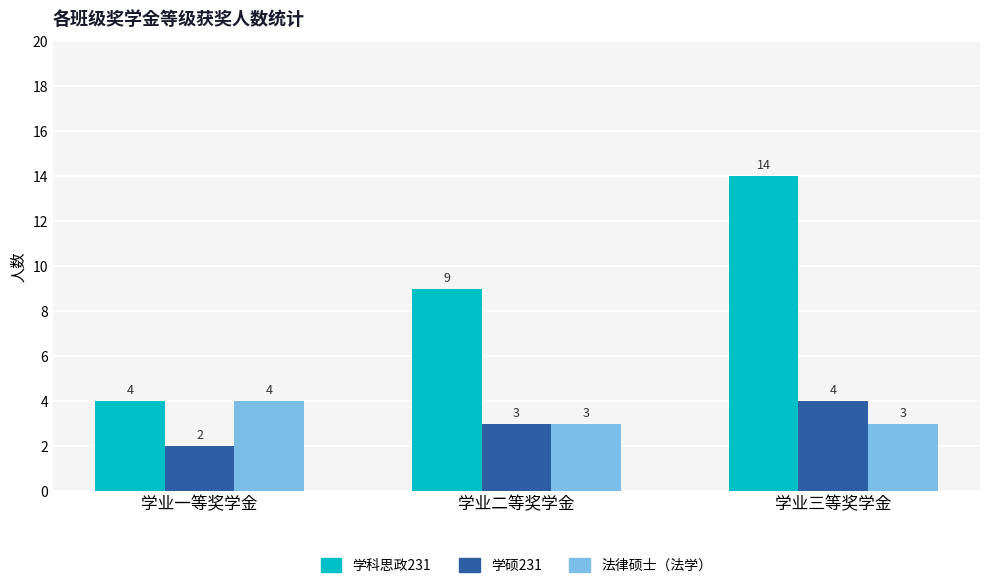

Rank the categories by 学硕231 value from highest to lowest.

学业三等奖学金, 学业二等奖学金, 学业一等奖学金